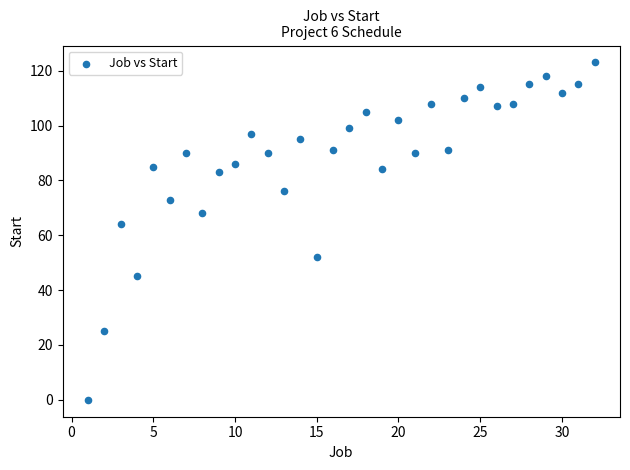

What is the range of Y values (max minus min)?

123